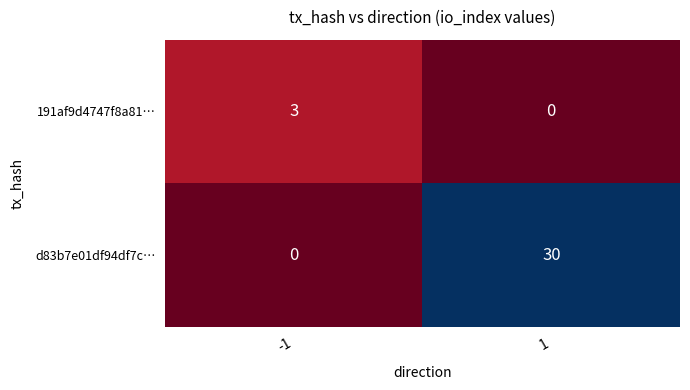

True or false: 191af9d4747f8a81… has a value of 1 at -1.

False